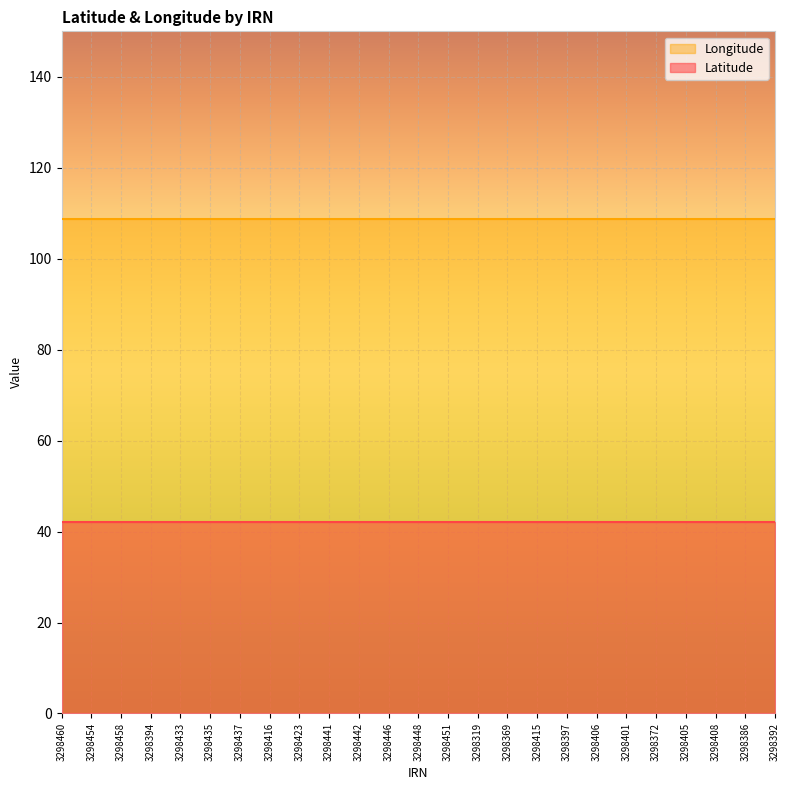

At which category is the sum across all series the highest?

3298460